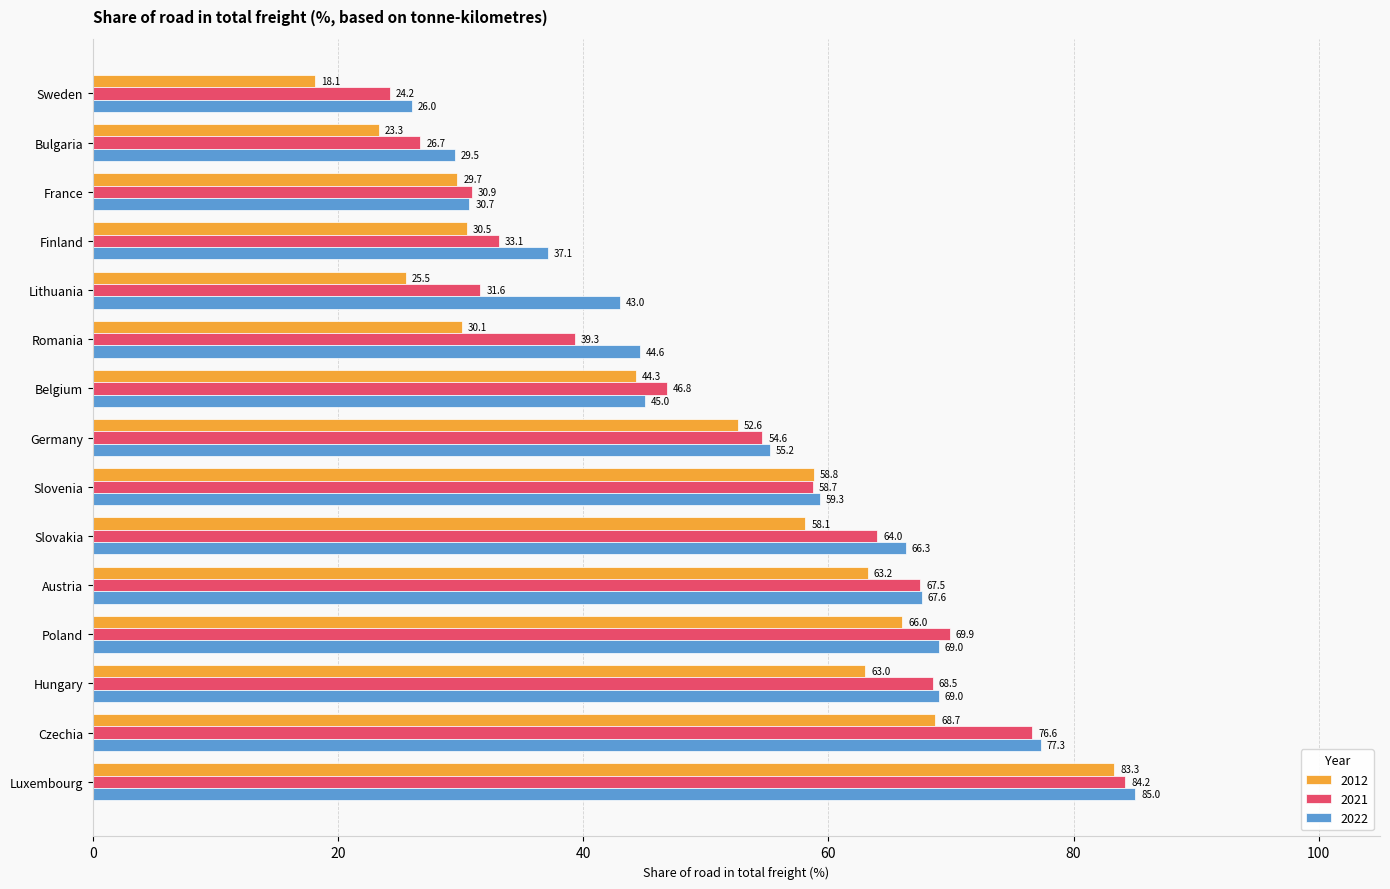

What are all the series names shown in the legend?

2012, 2021, 2022